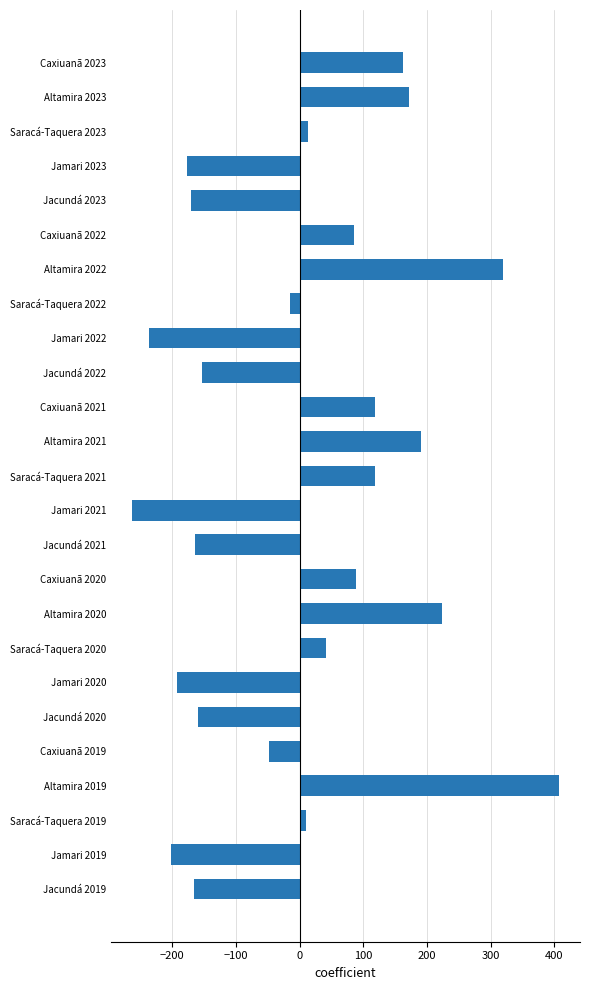

What is the smallest value displayed?

-262.6